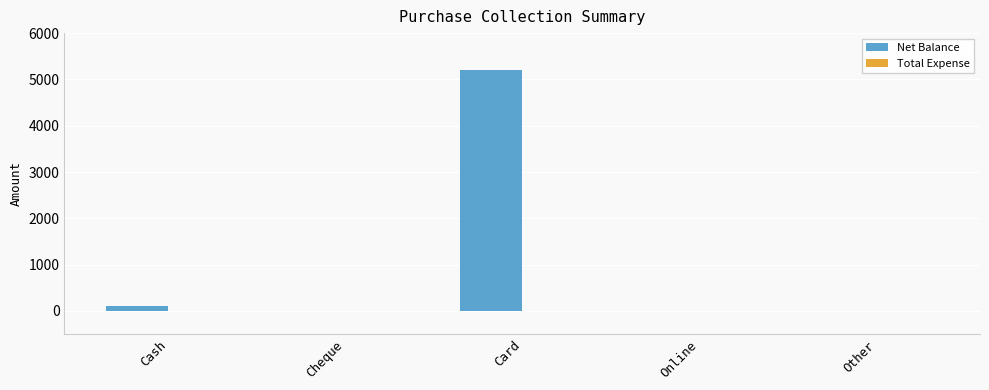

Between Card and Online, which is larger?

Card